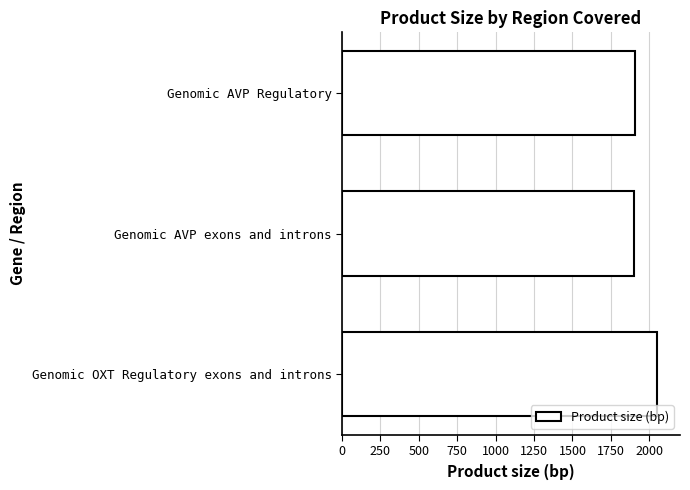

How many bars are there in total?

3